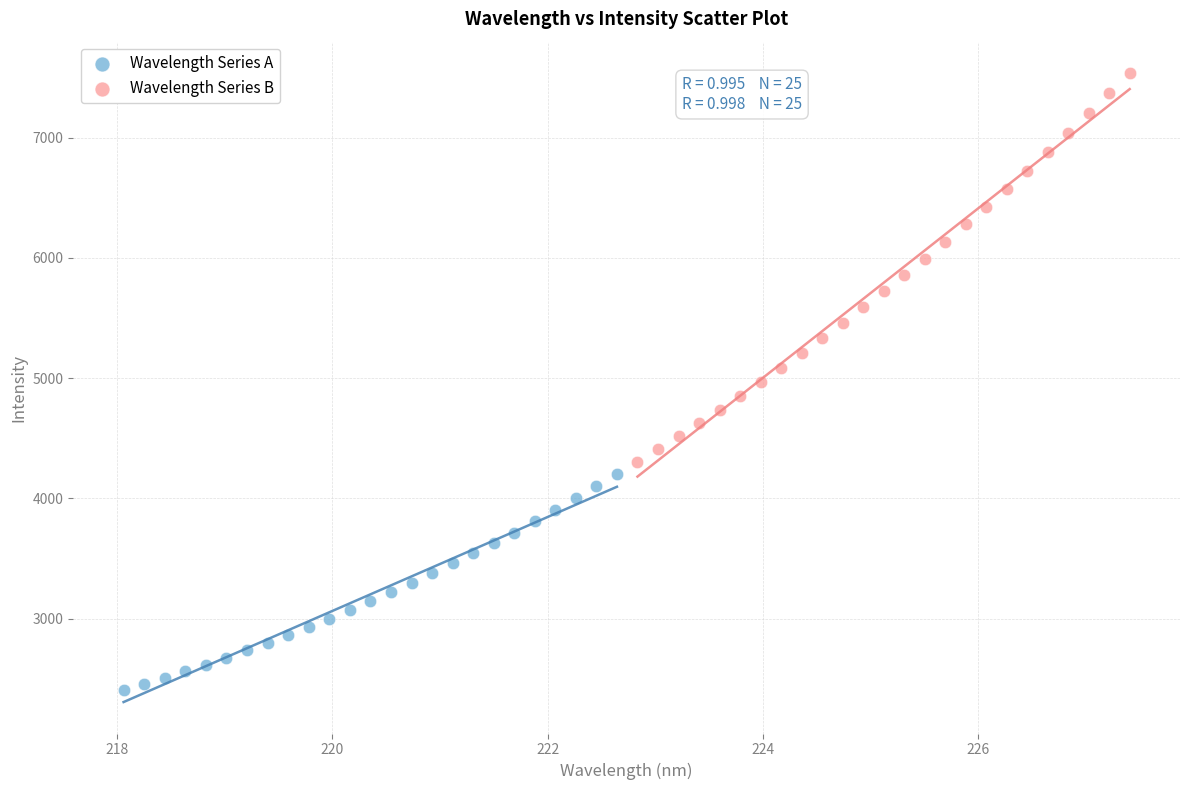

Which series reaches the maximum Y coordinate?

Wavelength Series B